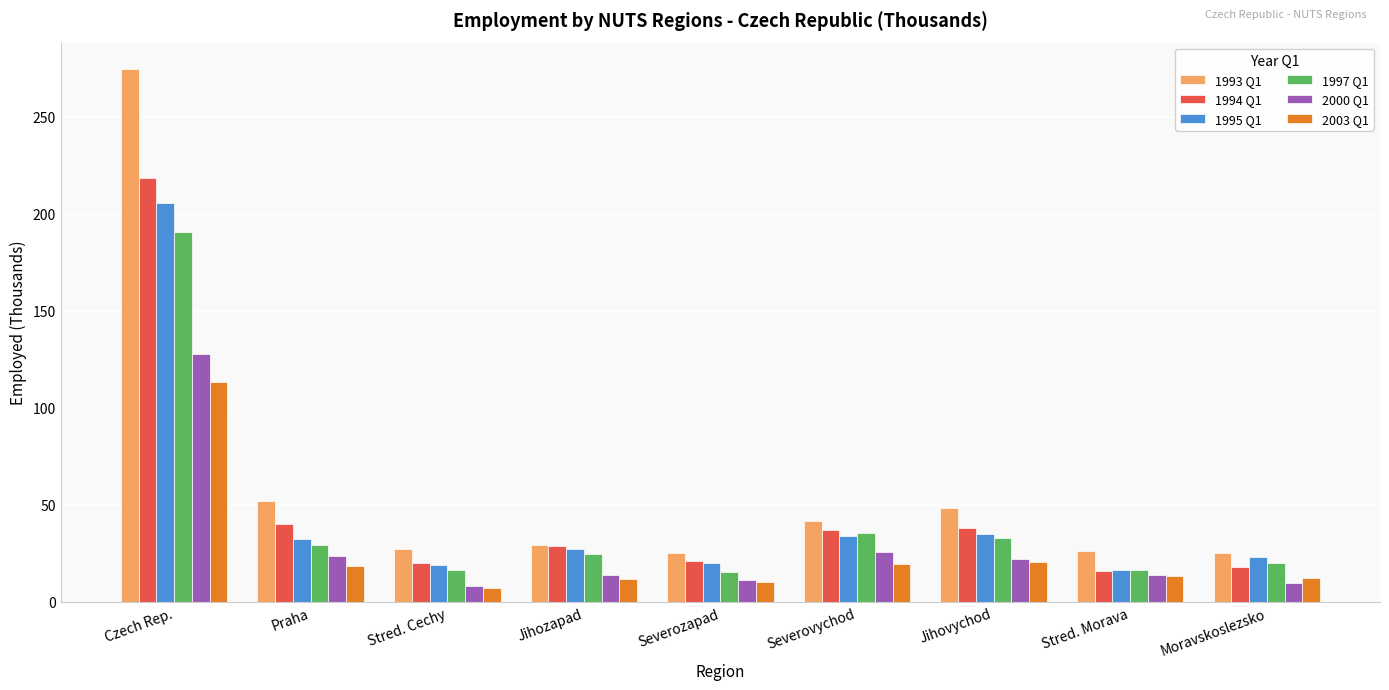

Where is 1997 Q1 nearest to the value 102?

Severovychod